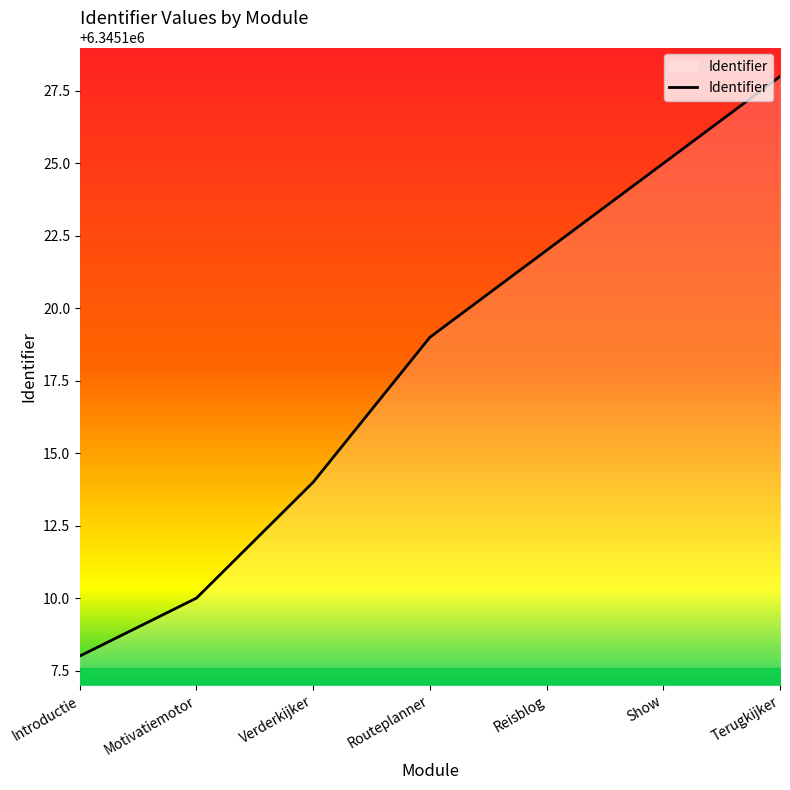

Approximately how many times larger is the value at Reisblog compared to Introductie?

1.0